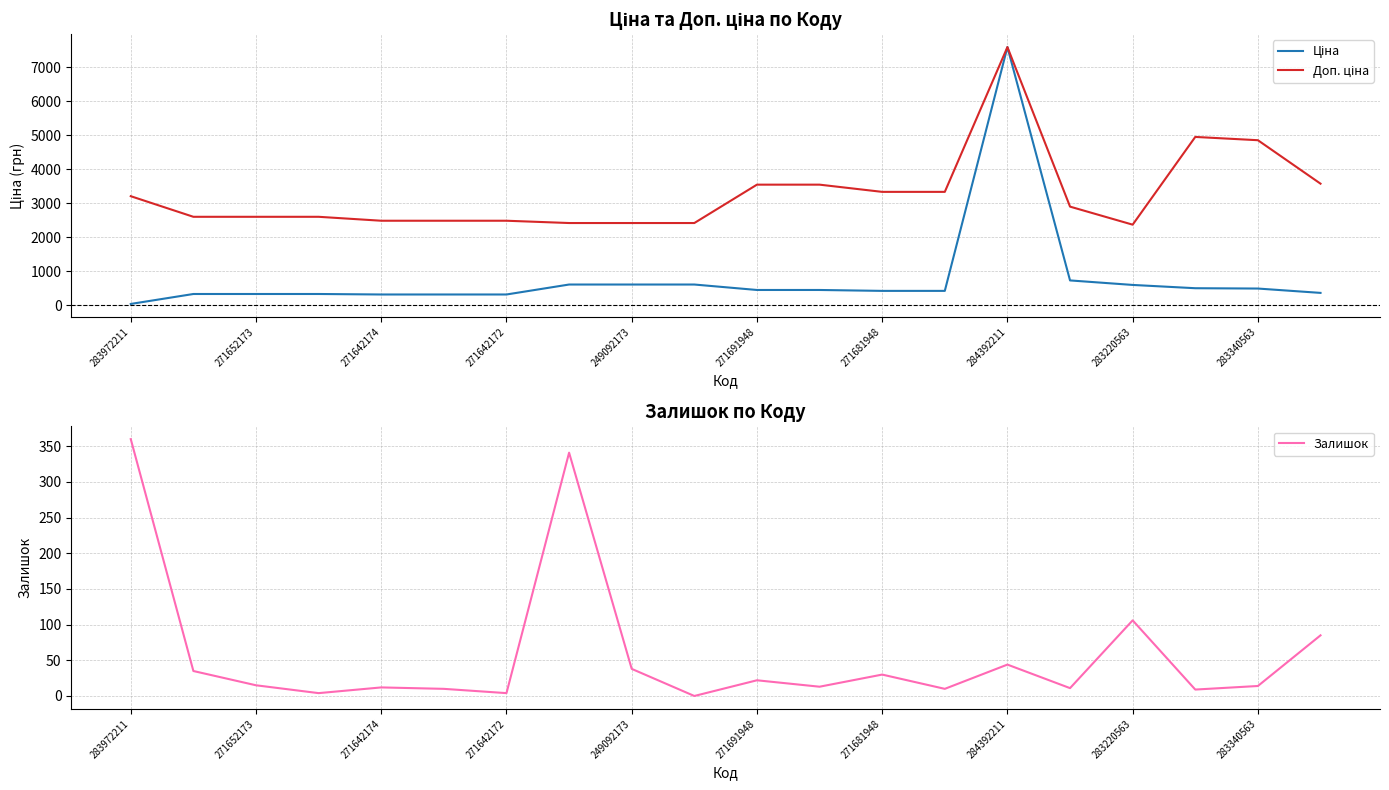

How many values in the Залишок series exceed 15?

9